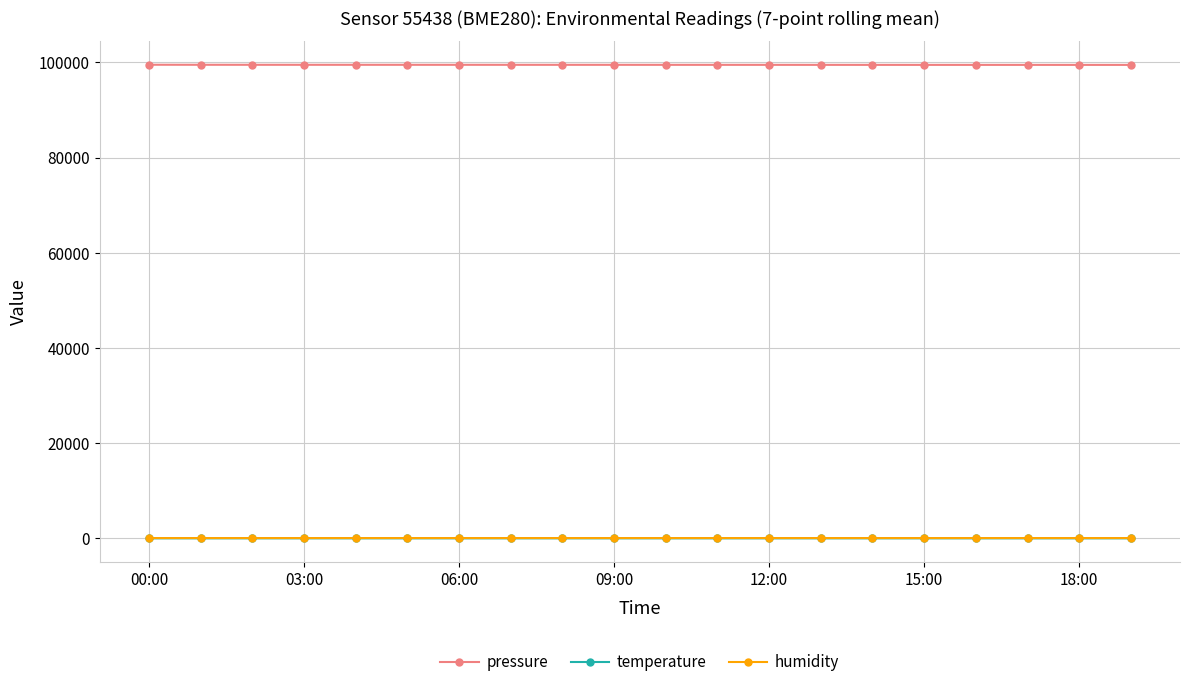

True or false: humidity and temperature cross at least once.

False